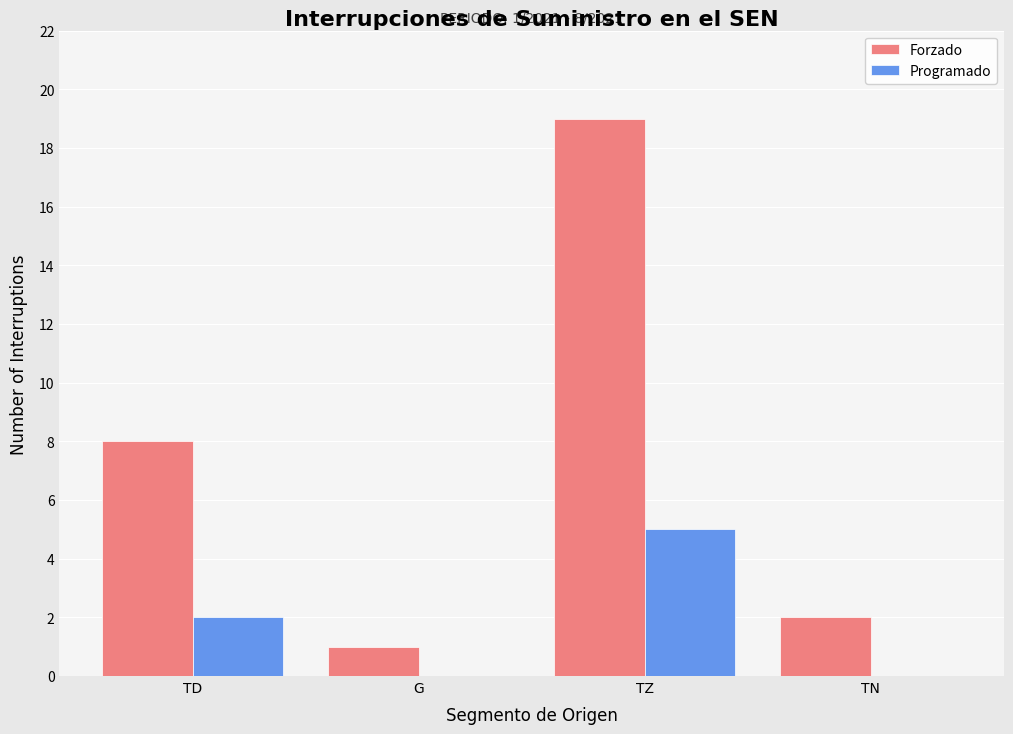

Which series has the largest total across all categories?

Forzado